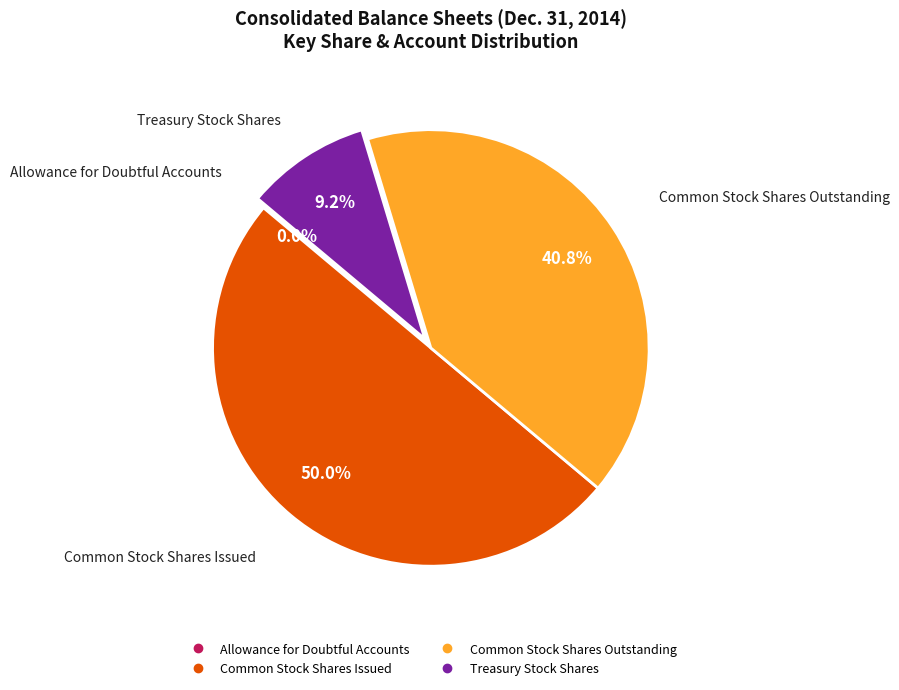

What is the largest slice in the pie chart?

Common Stock Shares Issued